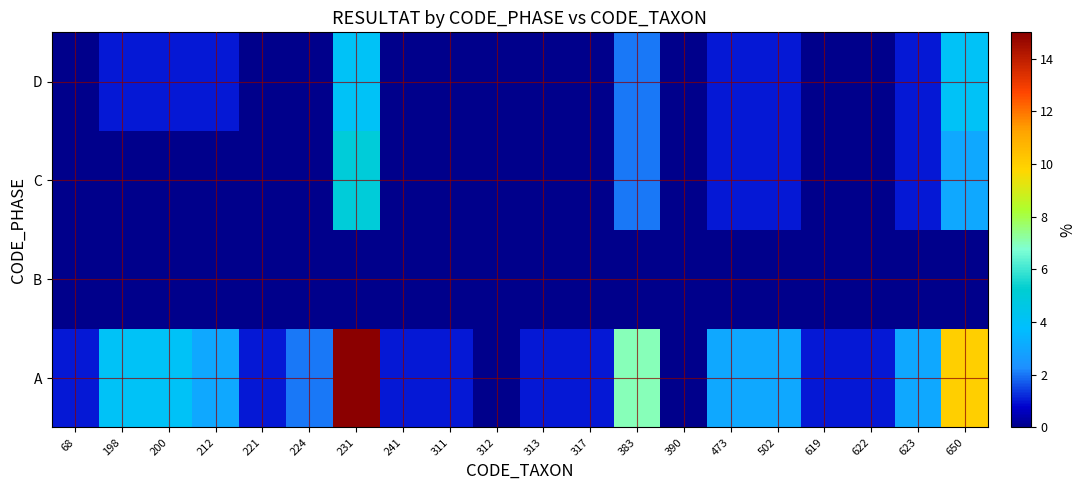

Rank the series at 473 from lowest to highest value.

B, C, D, A